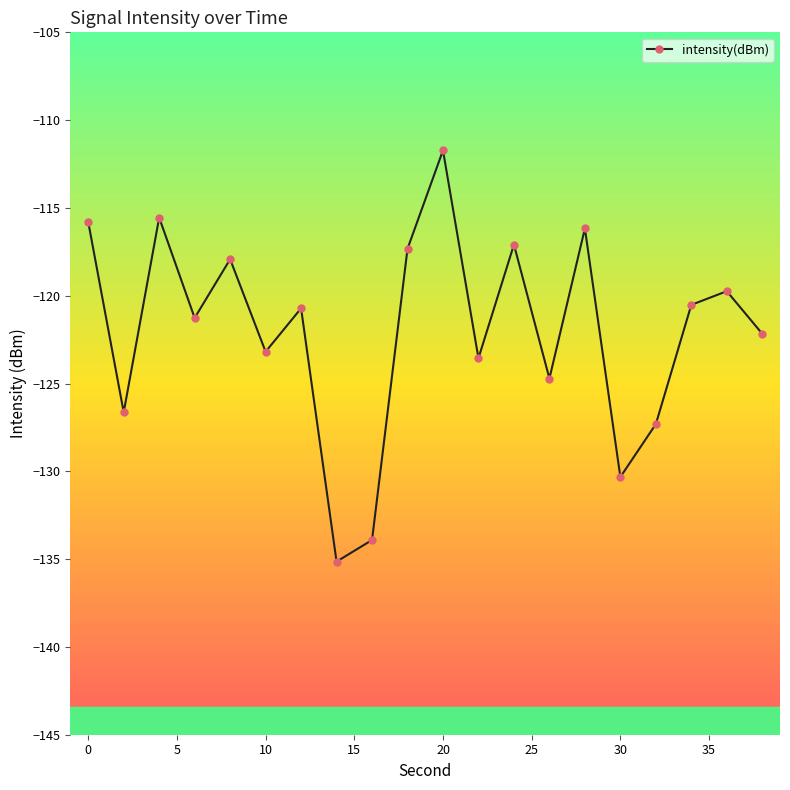

What is the minimum value shown in the chart?

-135.1